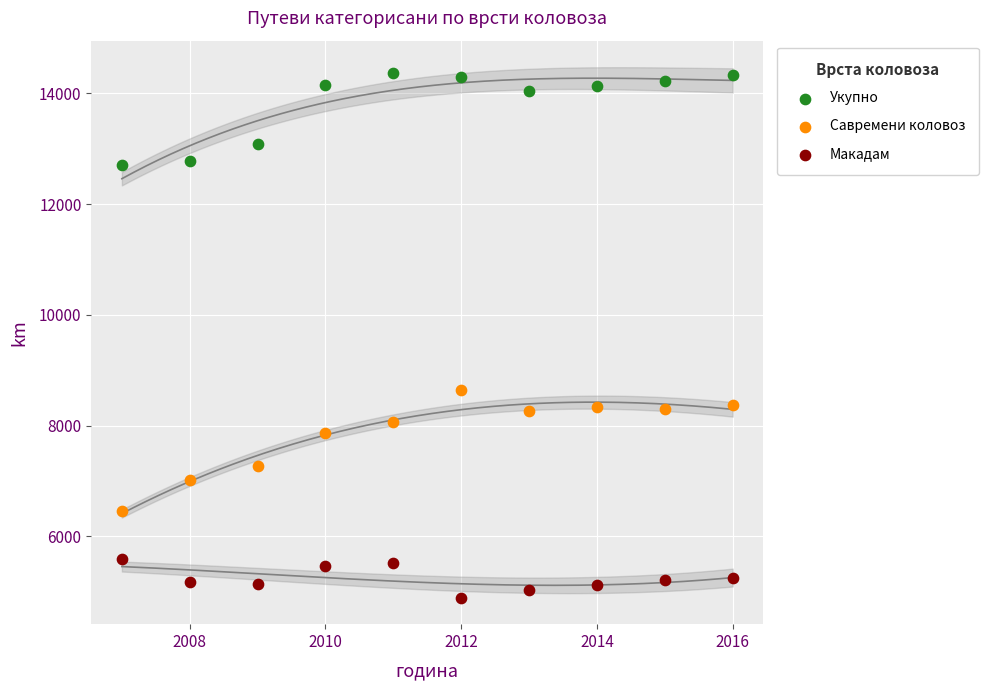

Across all series, what Y value is closest to 9635?

8648